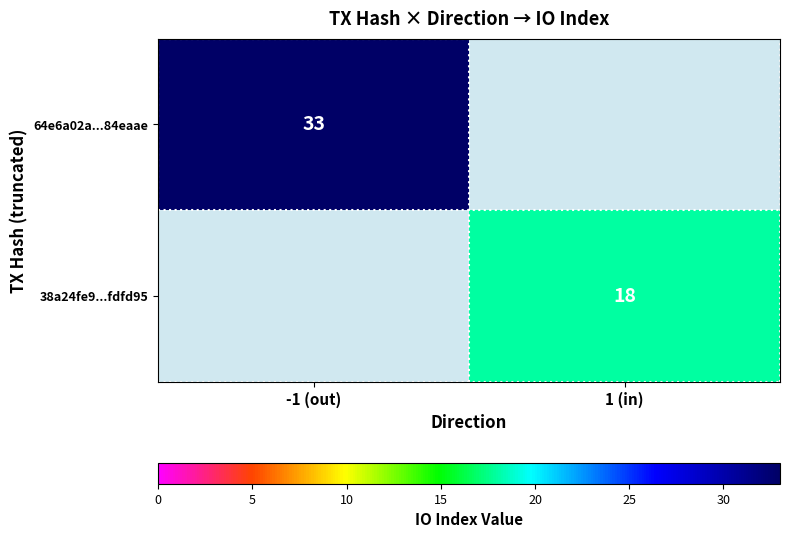

Is the value of 38a24fe9...fdfd95 at 1 (in) greater than the value of 64e6a02a...84eaae at -1 (out)?

No